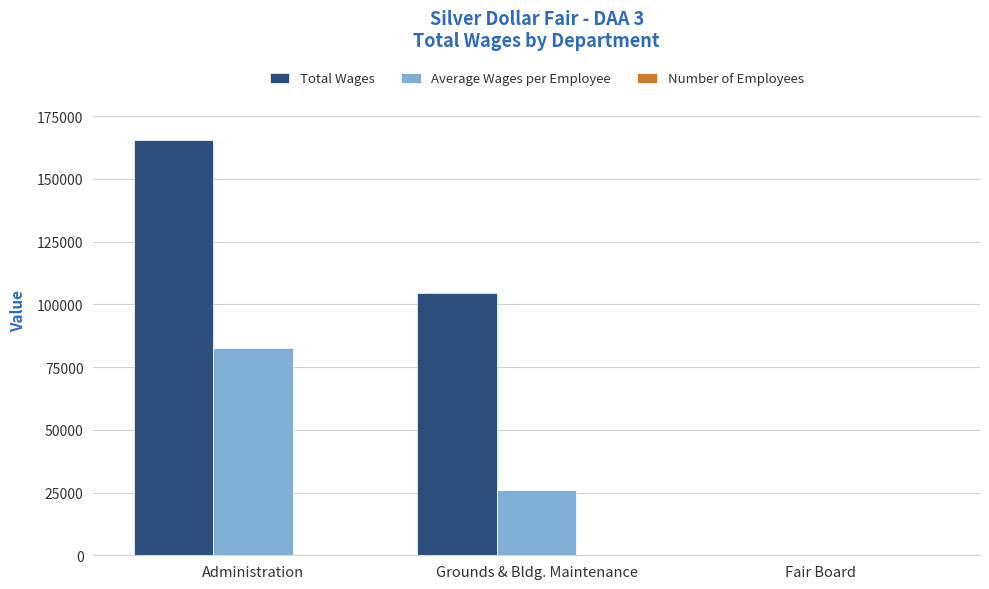

What is the maximum value shown in the chart?

165410.0